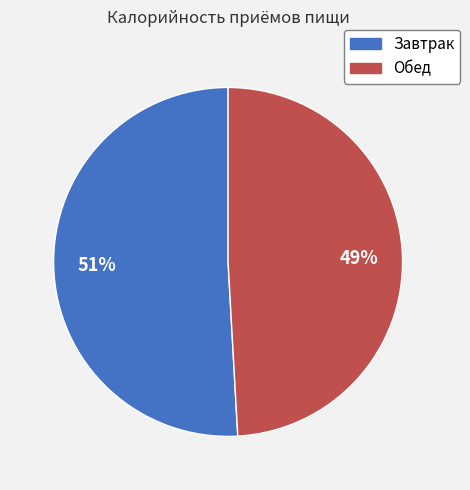

Approximately how many times larger is the value at Завтрак compared to Обед?

1.0